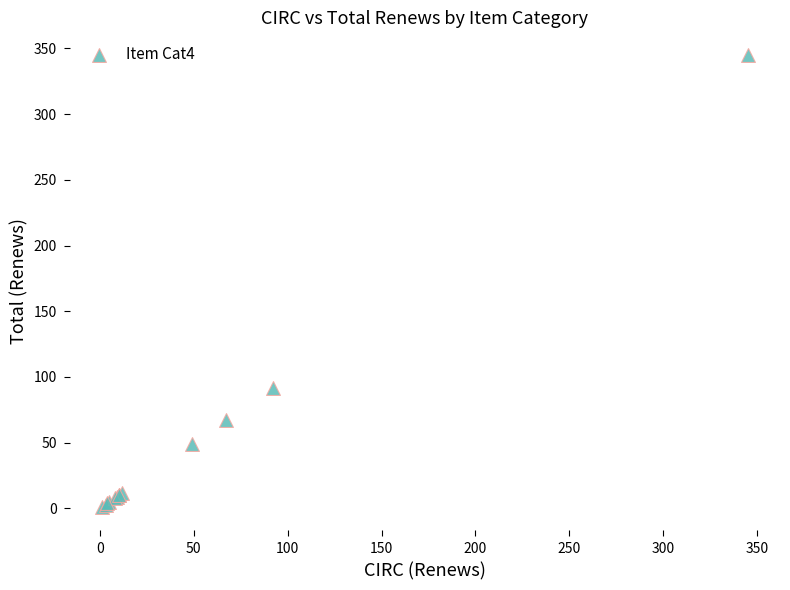

What Y value in the scatter plot is closest to 173?

92